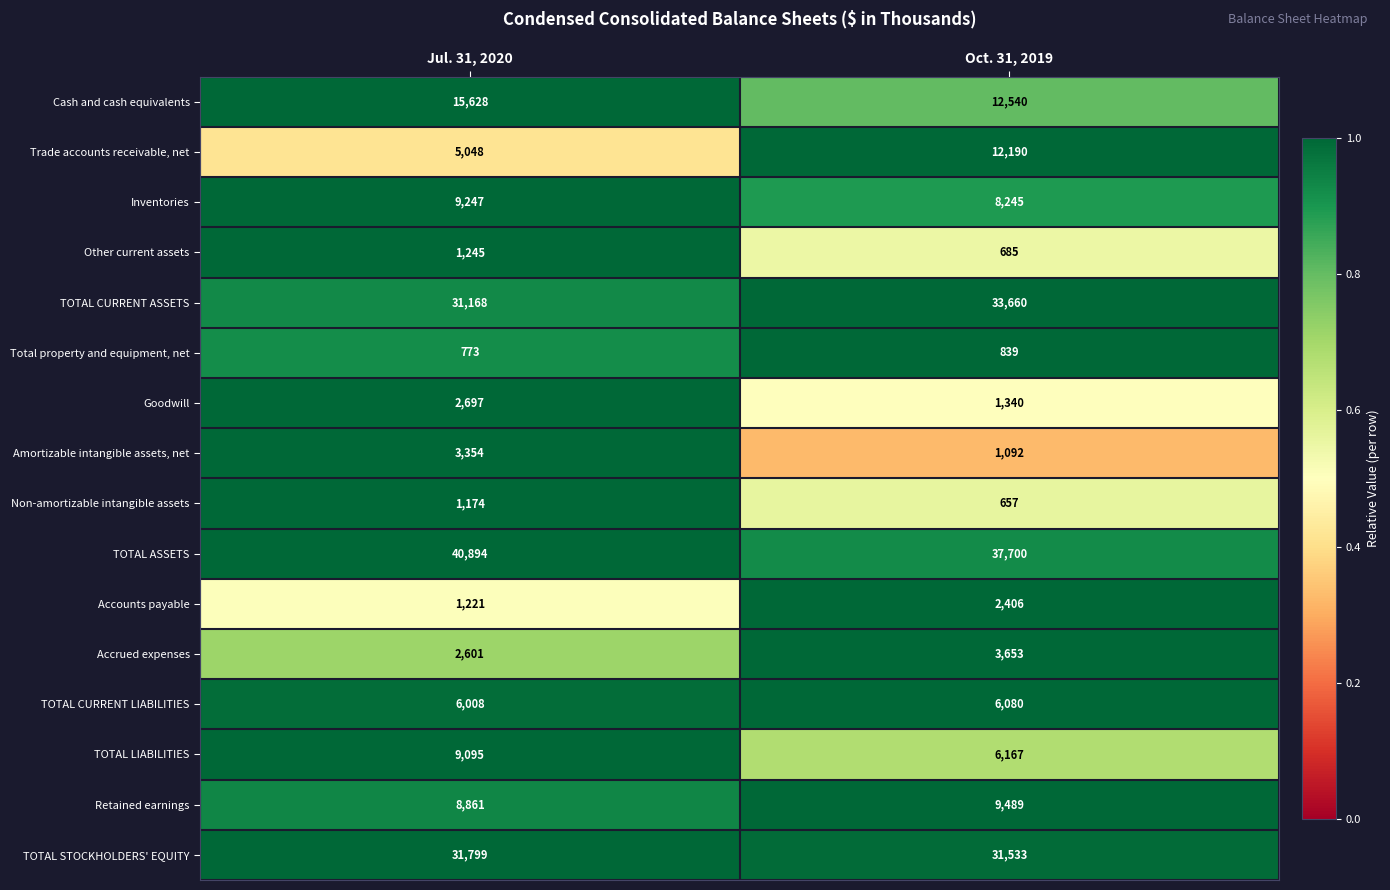

Is it true that Non-amortizable intangible assets equals 1174 at Jul. 31, 2020?

True